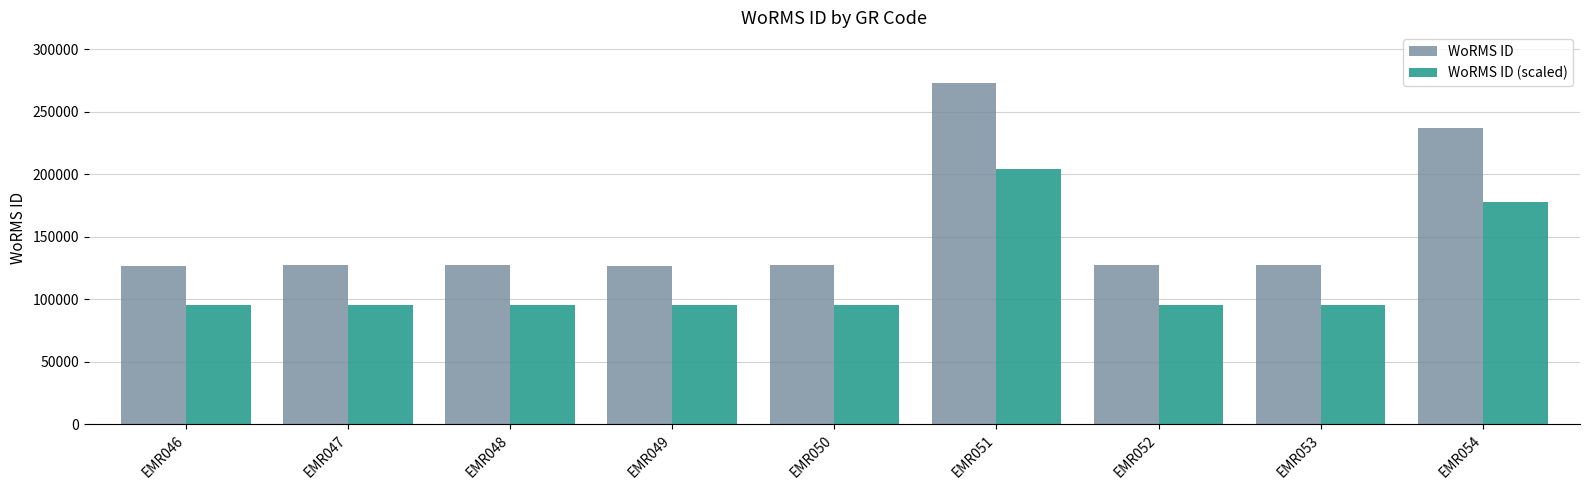

At which label does WoRMS ID (scaled) first exceed 95362?

EMR048